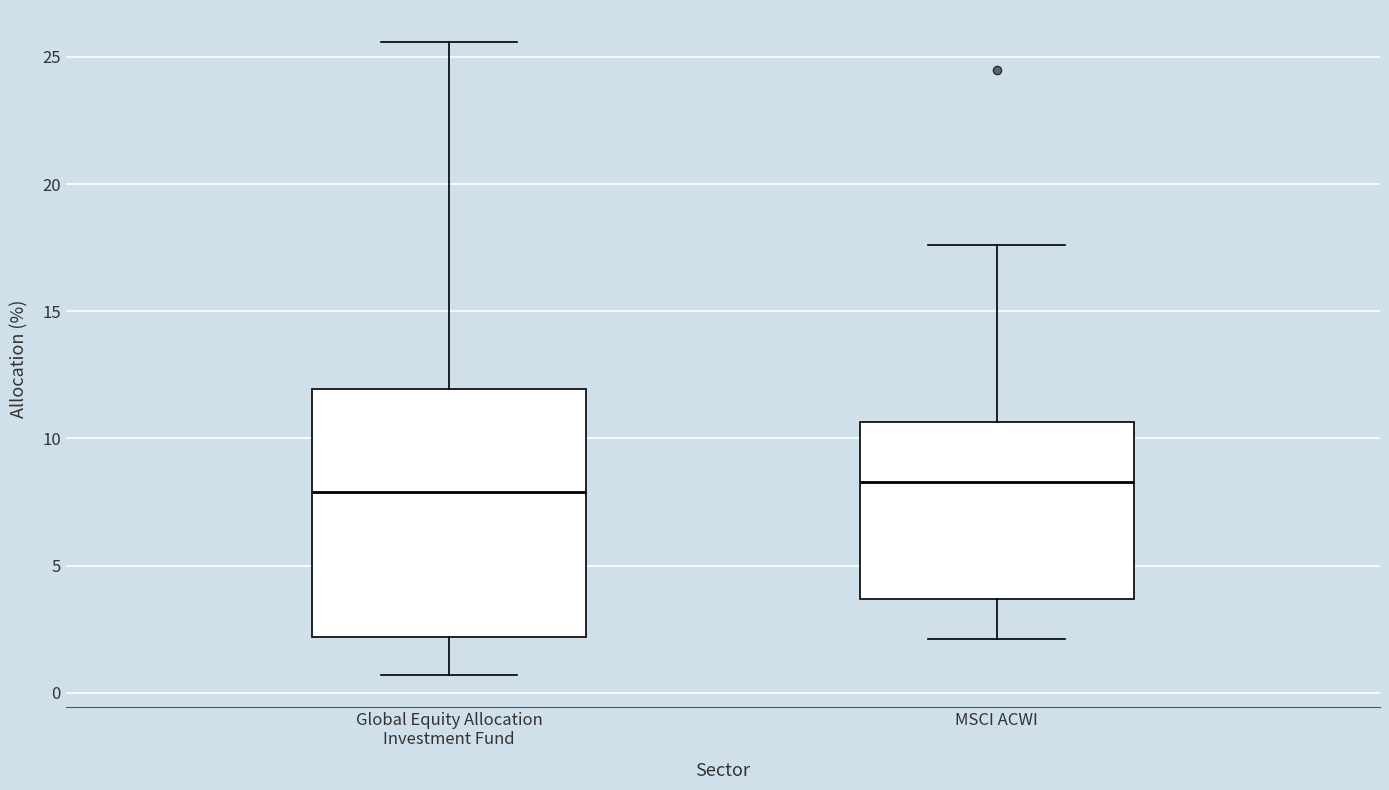

Where is the lower edge of the box for MSCI ACWI on the y-axis? The values are not printed on the chart, so give them approximately, as read against the axis.

3.5